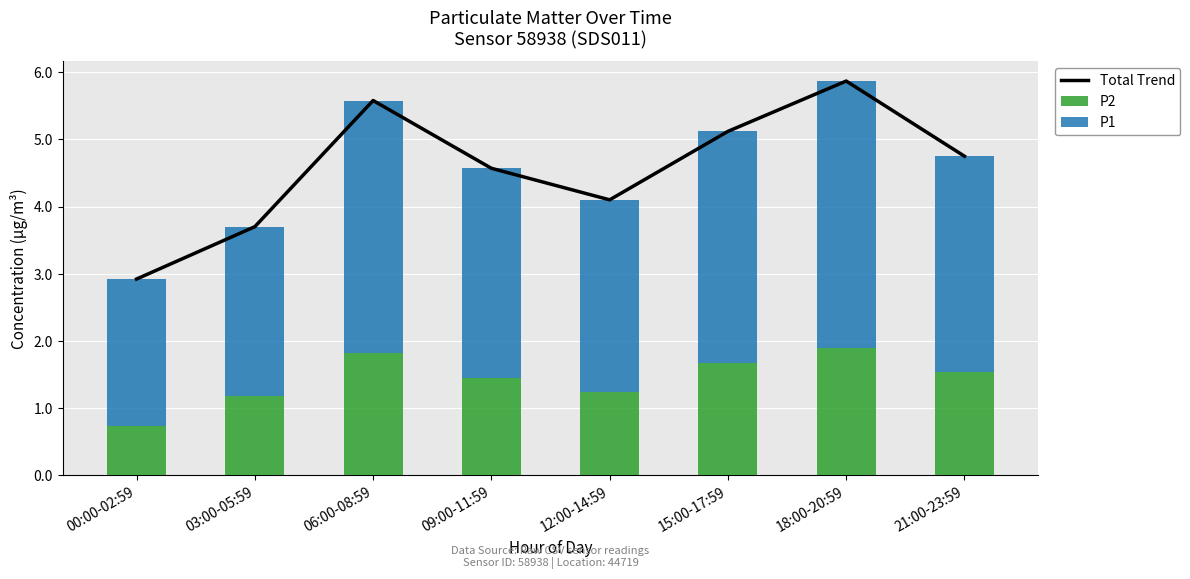

What is the label of the 5th bar from the right?

09:00-11:59